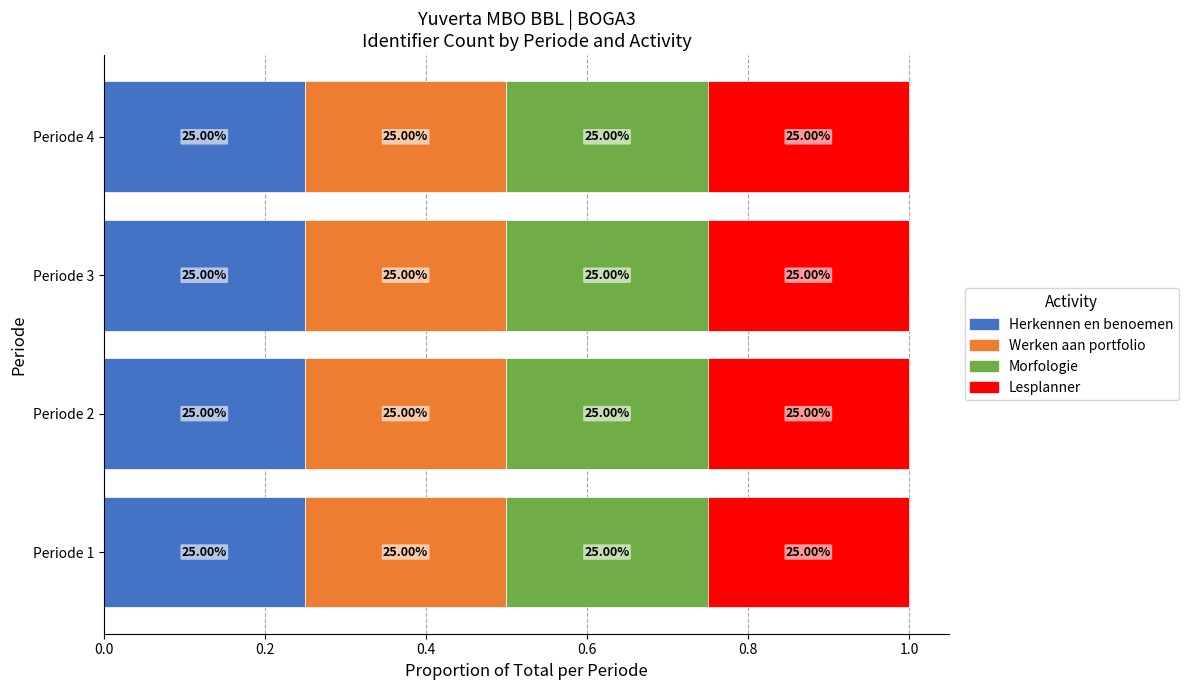

What are all the series names shown in the legend?

Herkennen en benoemen, Werken aan portfolio, Morfologie, Lesplanner